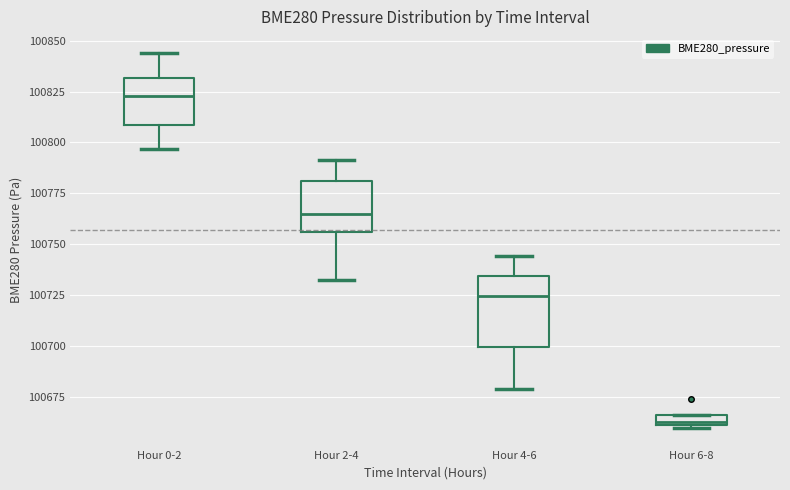

Where does the median line of the box for Hour 2-4 sit on the y-axis? The values are not printed on the chart, so give them approximately, as read against the axis.

100765